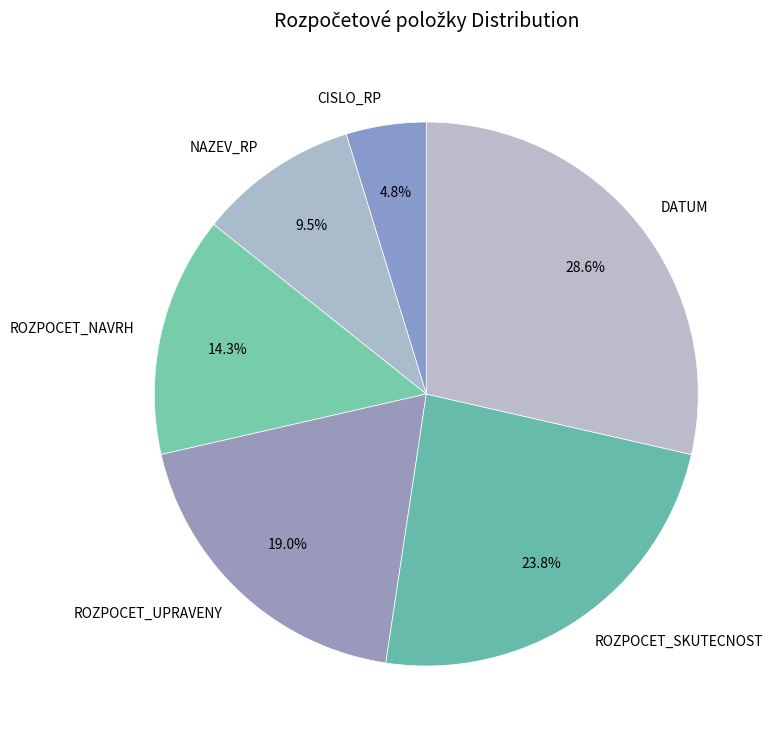

Between ROZPOCET_UPRAVENY and CISLO_RP, which is larger?

ROZPOCET_UPRAVENY